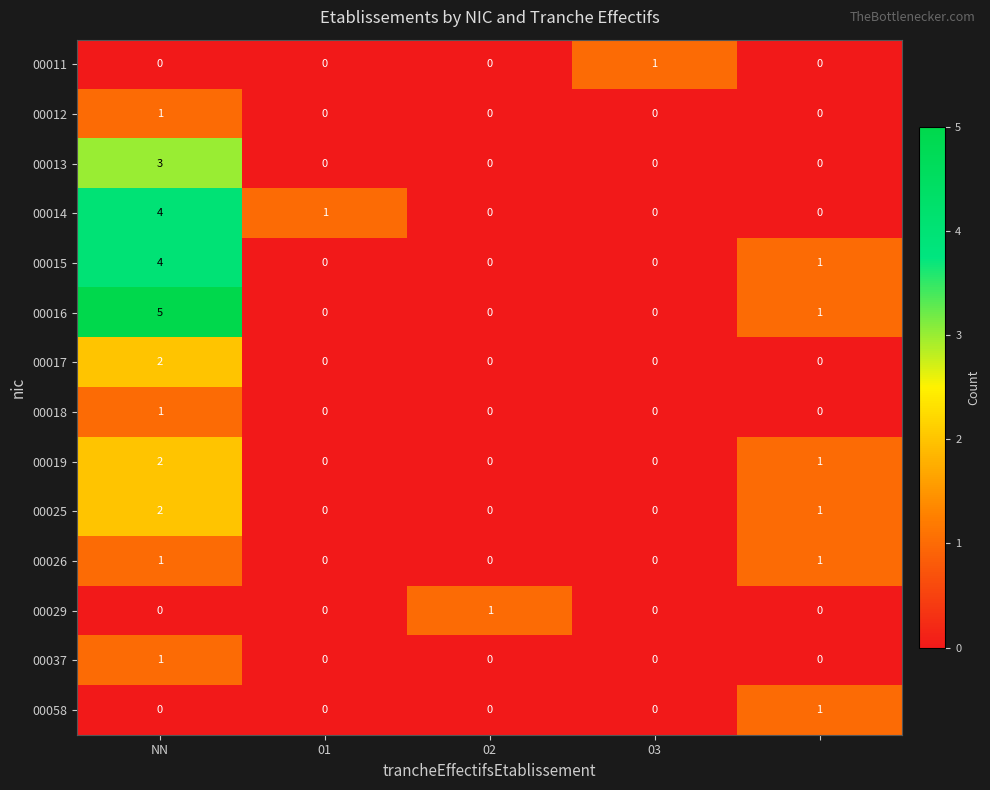

What is the highest value of the 00016 series?

5